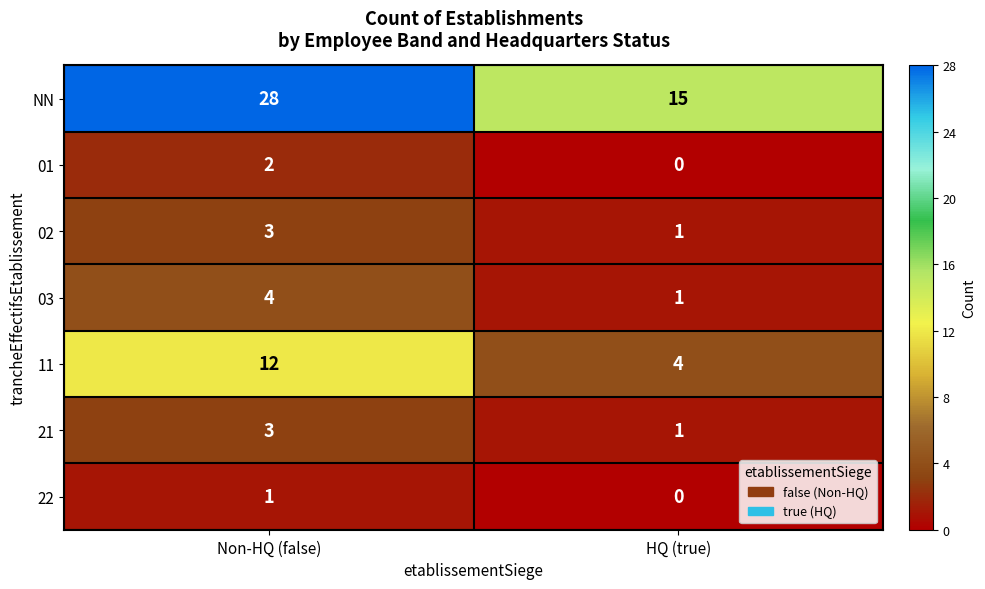

What is the sum of all 21 values?

4